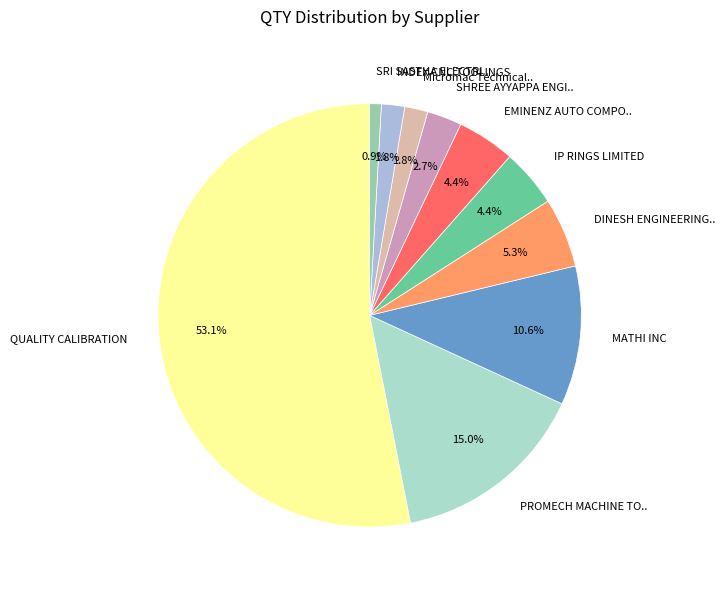

Combined, do INDEX CNC TOOLINGS and SHREE AYYAPPA ENGI.. account for over 50%?

No